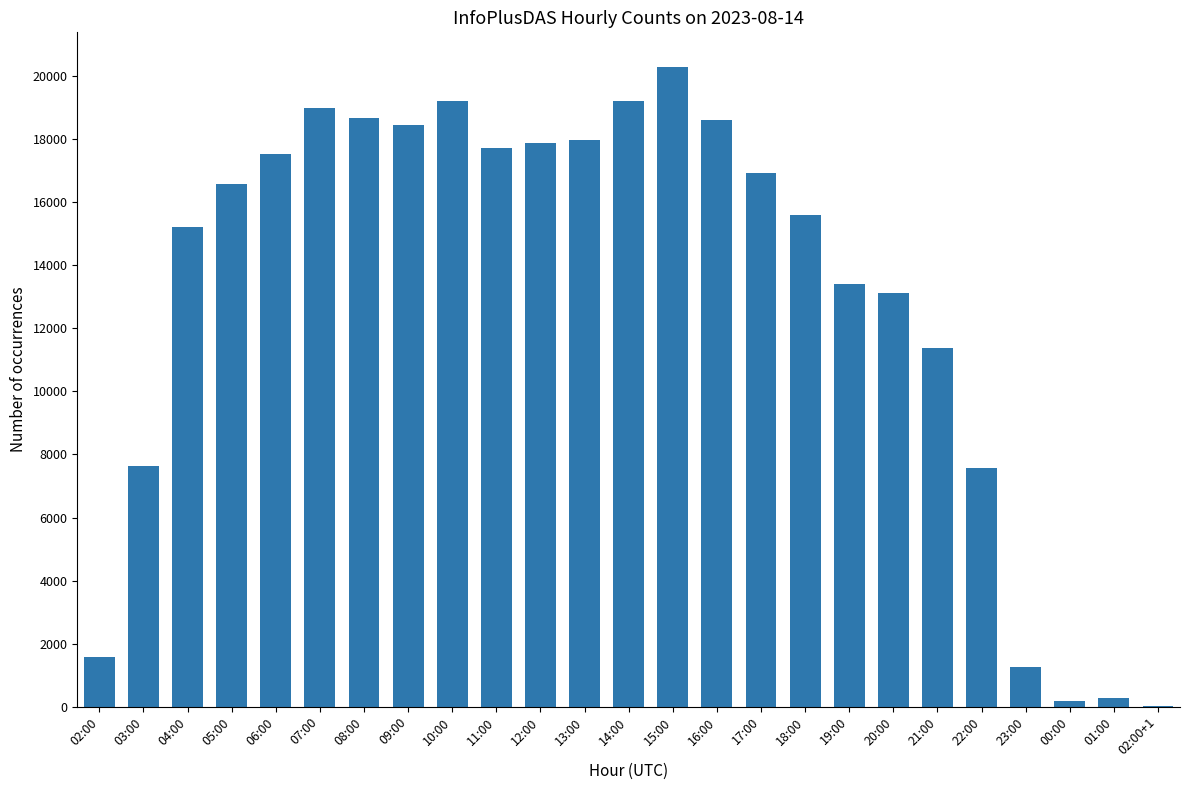

The chart shows a value of 33166 at 14:00. True or false?

False